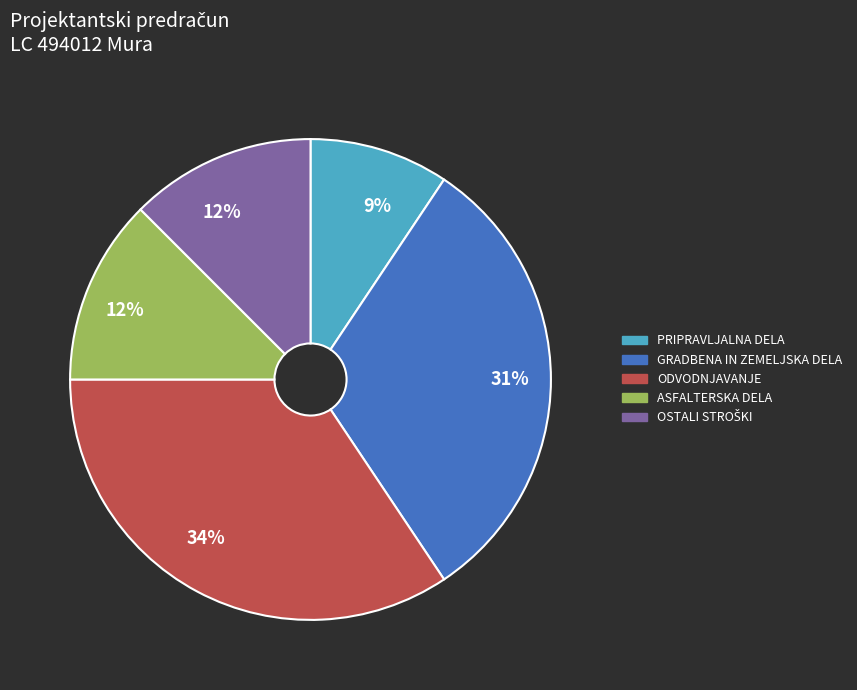

To the nearest percent, what is the average slice percentage?

20%